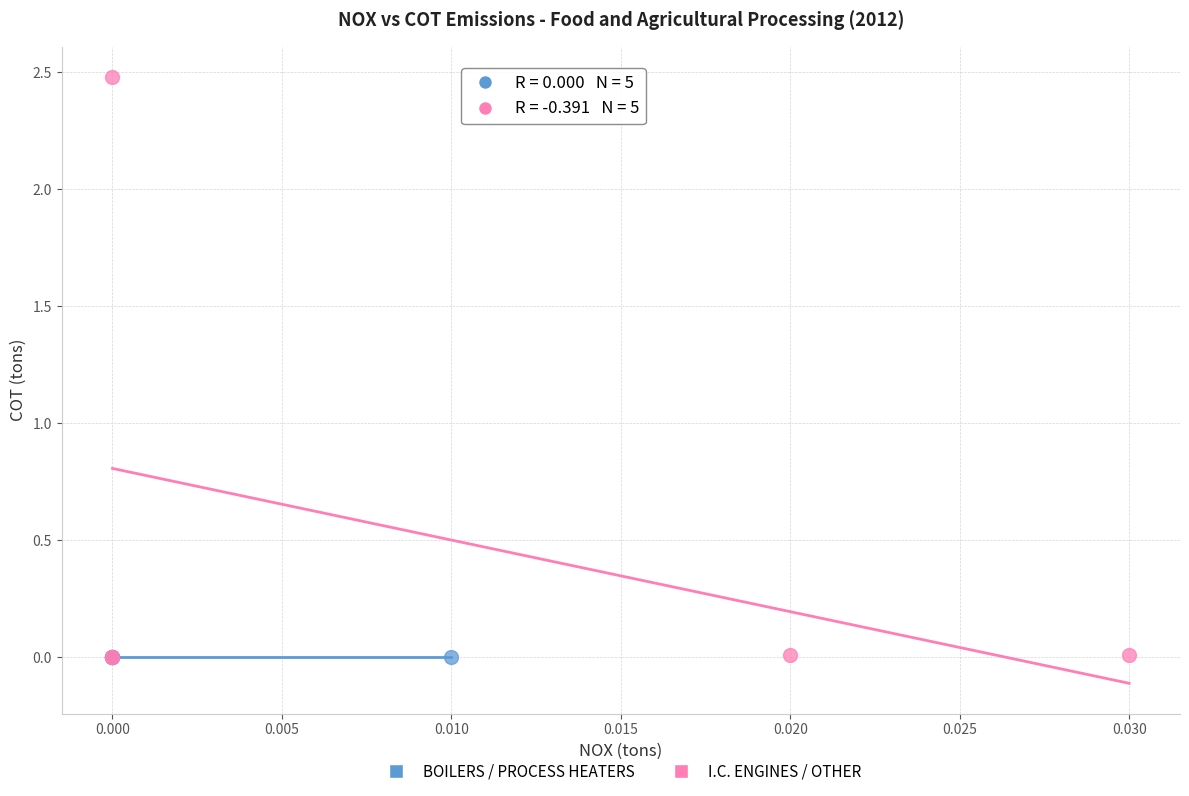

Which series contains the highest Y value?

I.C. ENGINES / OTHER